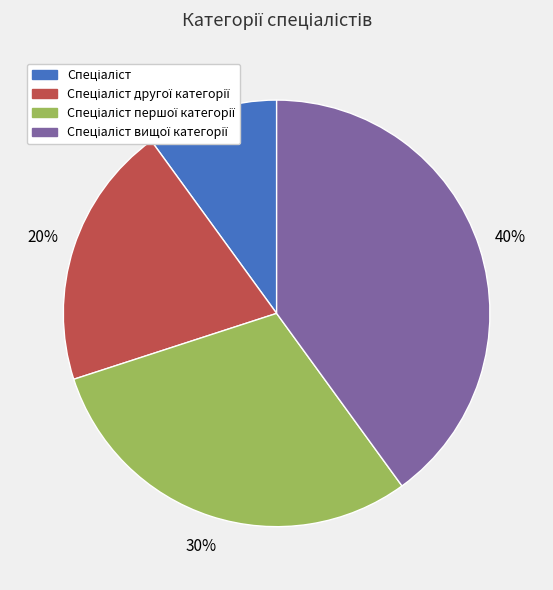

Is there any slice that represents more than half of the pie?

No